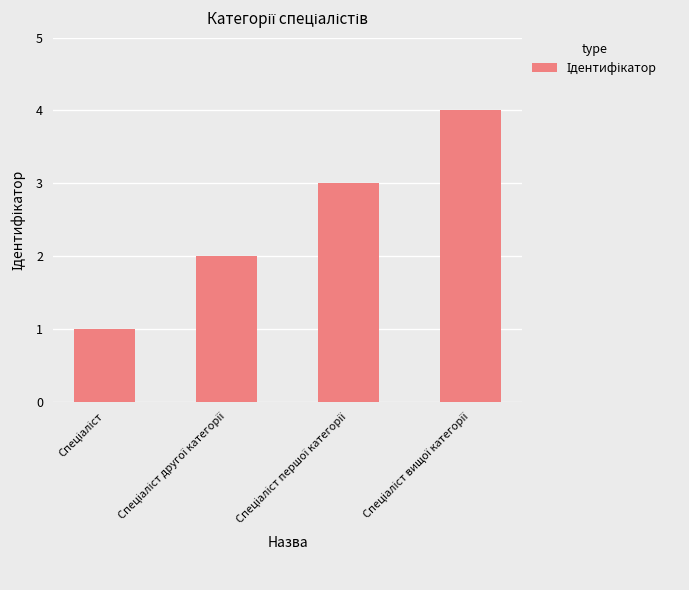

What is the maximum value shown in the chart?

4